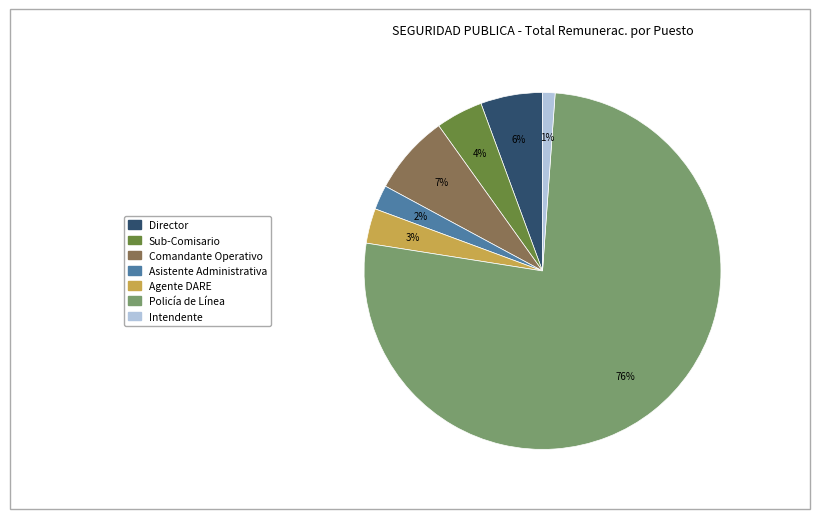

Which category has the smallest portion of the pie?

Intendente